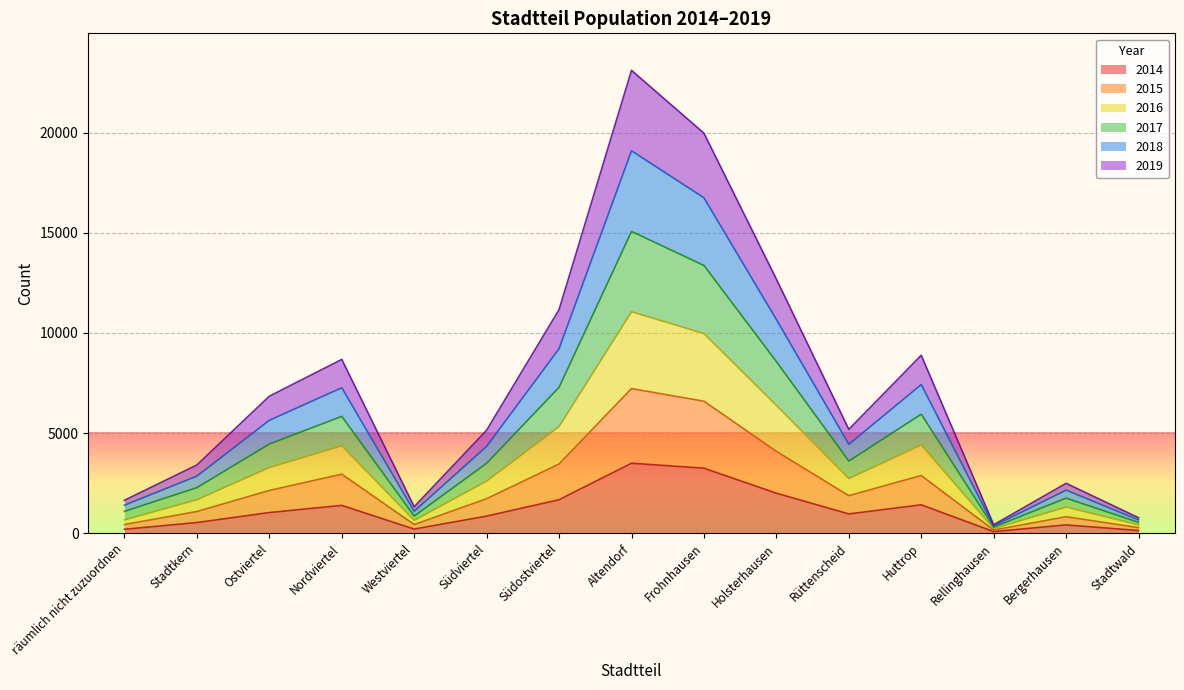

The value of 2015 at Rüttenscheid is 3340. True or false?

False